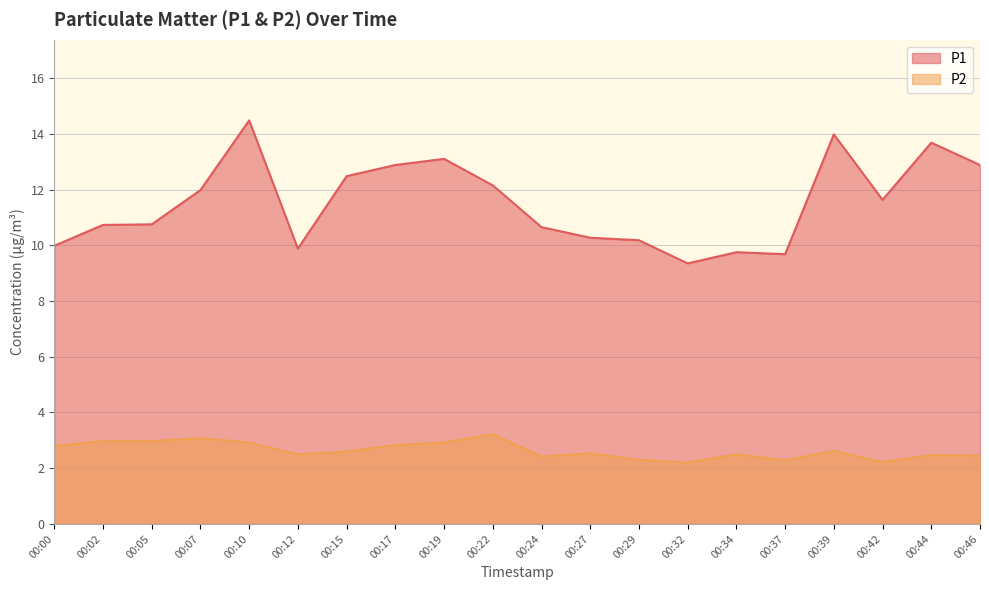

Which series changed the most between 00:15 and 00:22?

P2